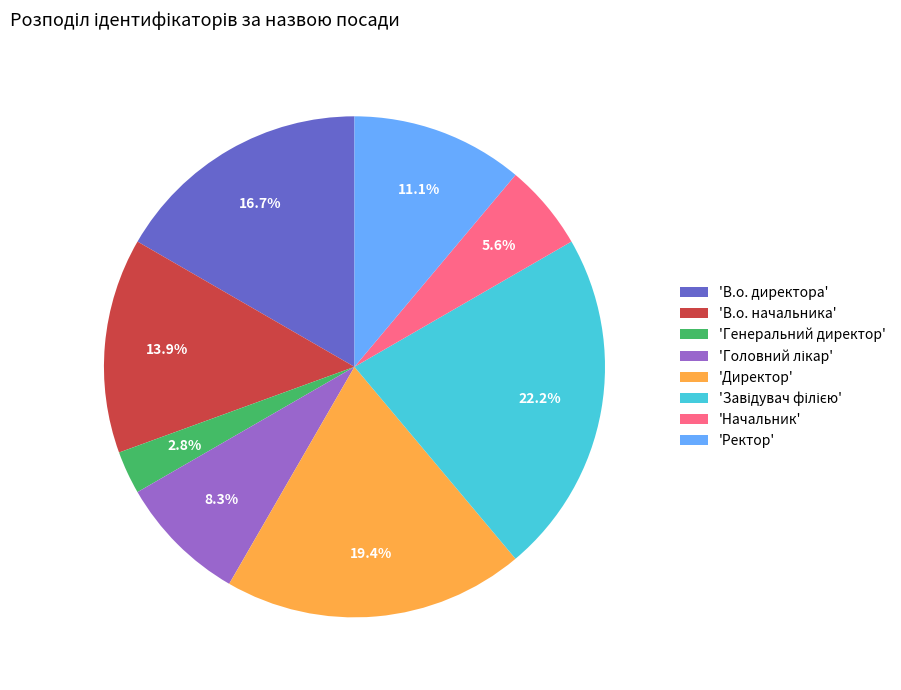

Is there a majority slice in this chart?

No